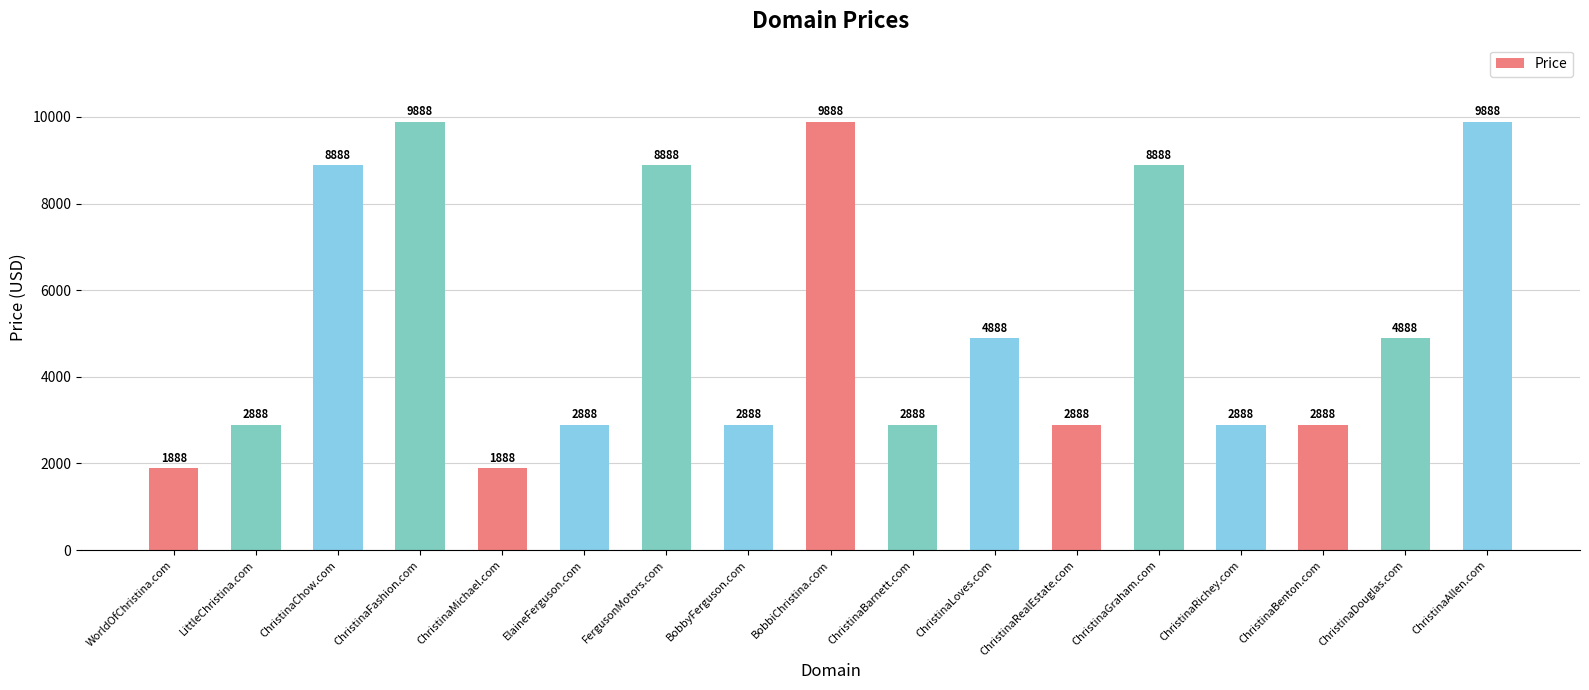

Reading right to left, what are all the values shown in this chart?

ChristinaAllen.com=9888	ChristinaDouglas.com=4888	ChristinaBenton.com=2888	ChristinaRichey.com=2888	ChristinaGraham.com=8888	ChristinaRealEstate.com=2888	ChristinaLoves.com=4888	ChristinaBarnett.com=2888	BobbiChristina.com=9888	BobbyFerguson.com=2888	FergusonMotors.com=8888	ElaineFerguson.com=2888	ChristinaMichael.com=1888	ChristinaFashion.com=9888	ChristinaChow.com=8888	LittleChristina.com=2888	WorldOfChristina.com=1888